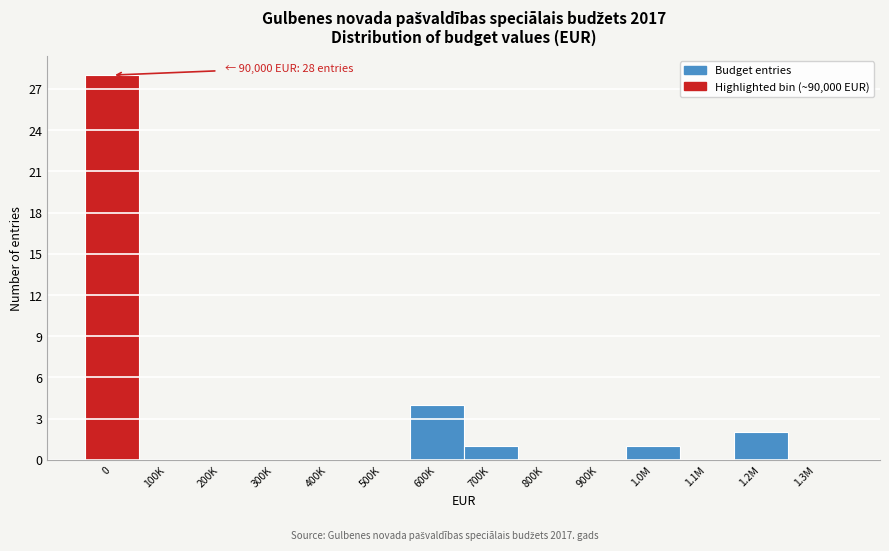

Reading left to right, what are all the values shown in this chart?

0=28	100K=0	200K=0	300K=0	400K=0	500K=0	600K=4	700K=1	800K=0	900K=0	1.0M=1	1.1M=0	1.2M=2	1.3M=0